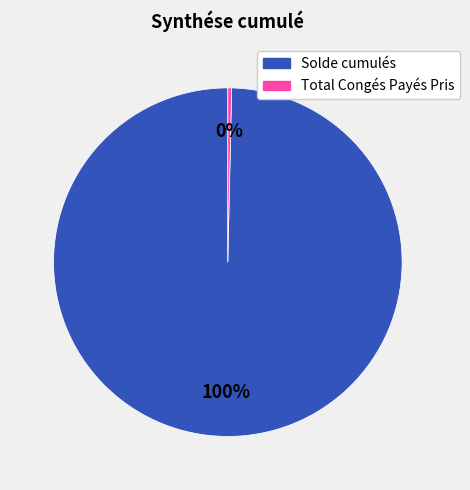

To the nearest percent, what portion does Solde cumulés represent?

100%